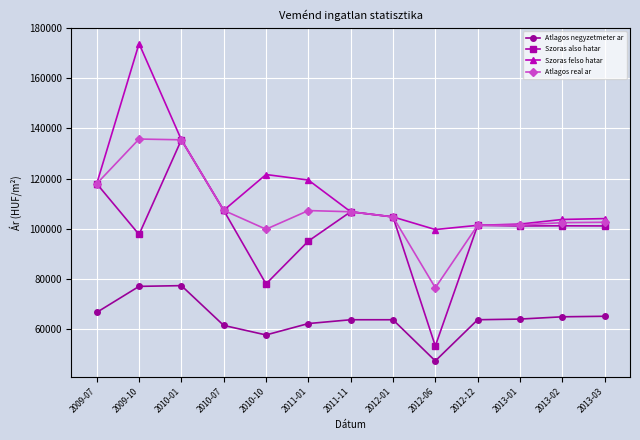

Where is the first local minimum for Atlagos real ar?

2010-10